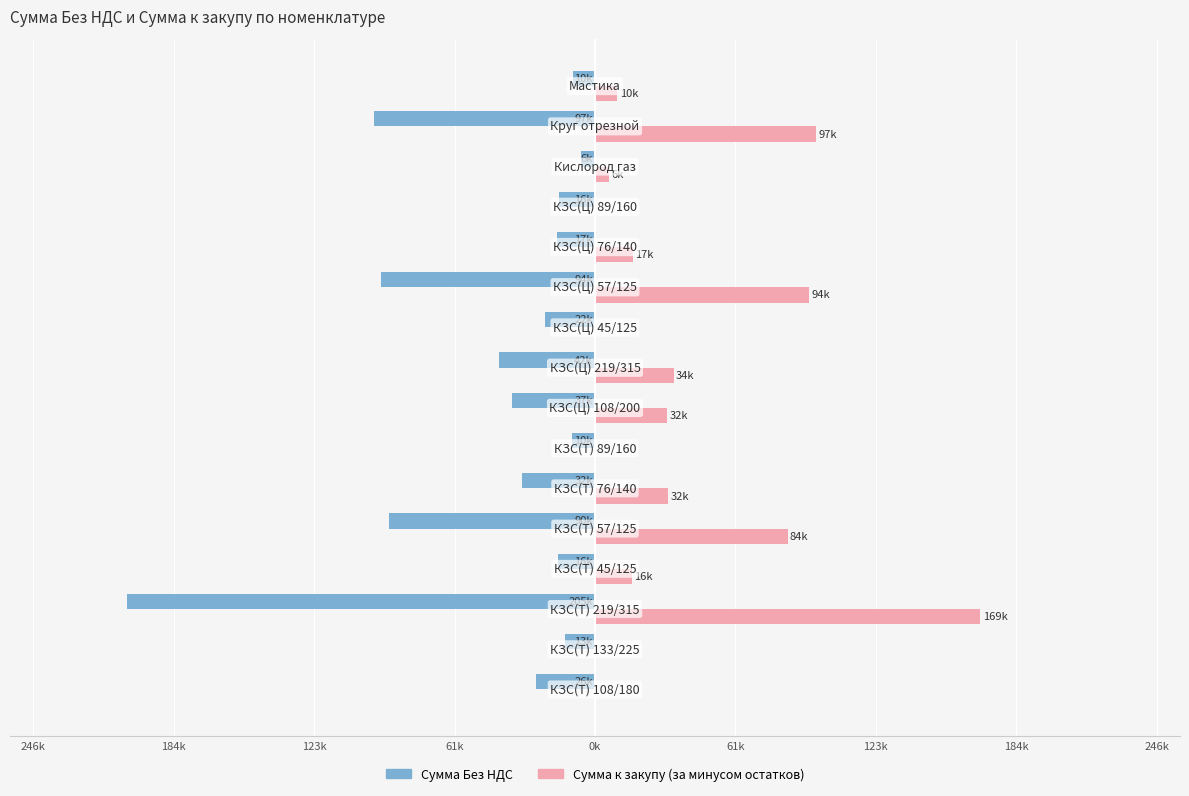

What are all the series names shown in the legend?

Сумма Без НДС, Сумма к закупу (за минусом остатков)